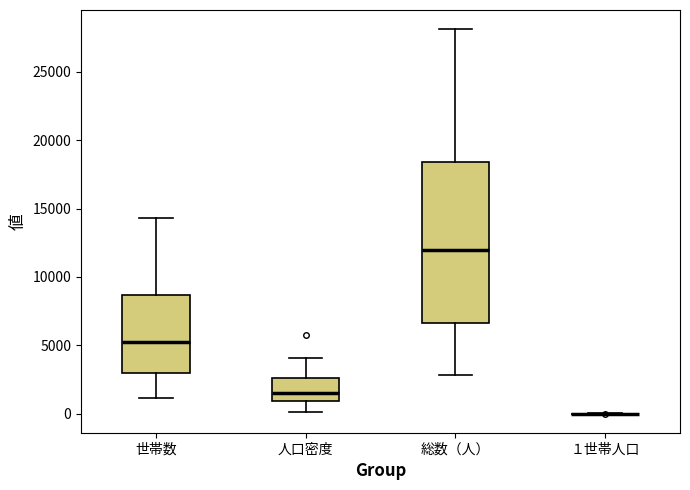

Reading left to right, transcribe this box plot: for each box, give where its median line is, the range the box spans, and where its two whiskers end, as read against the y-axis. The values are not printed on the chart, so give them approximately, as read against the axis.

世帯数: median 5000, box 3000 to 8500, whiskers 1000 to 14500
人口密度: median 1500, box 1000 to 2500, whiskers 0 to 4000
総数（人）: median 12000, box 6500 to 18500, whiskers 3000 to 28000
１世帯人口: box collapsed to a line at 0, whiskers 0 to 0